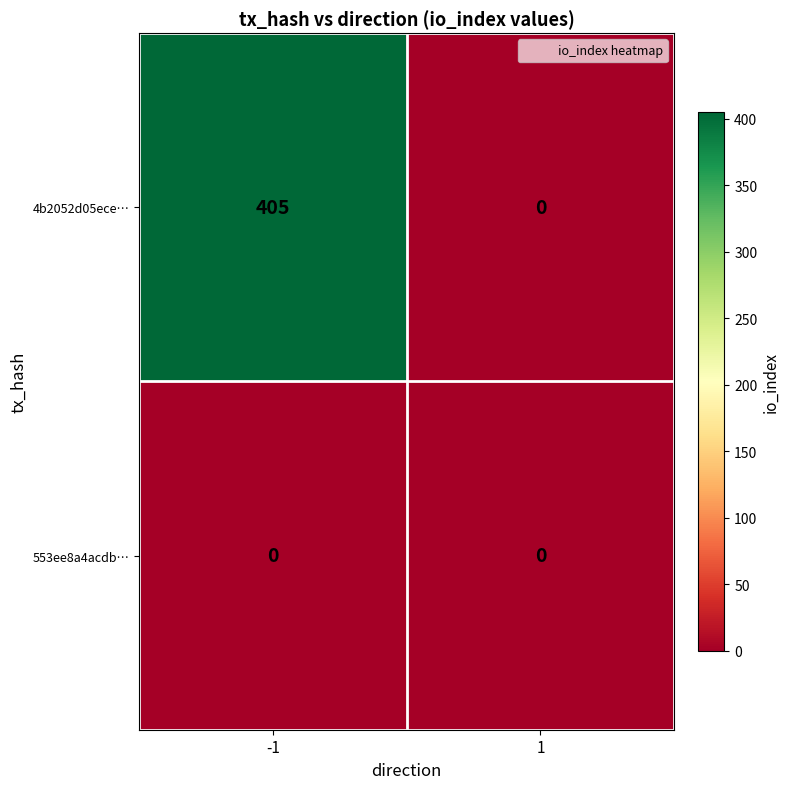

What is the maximum value shown in the chart?

405